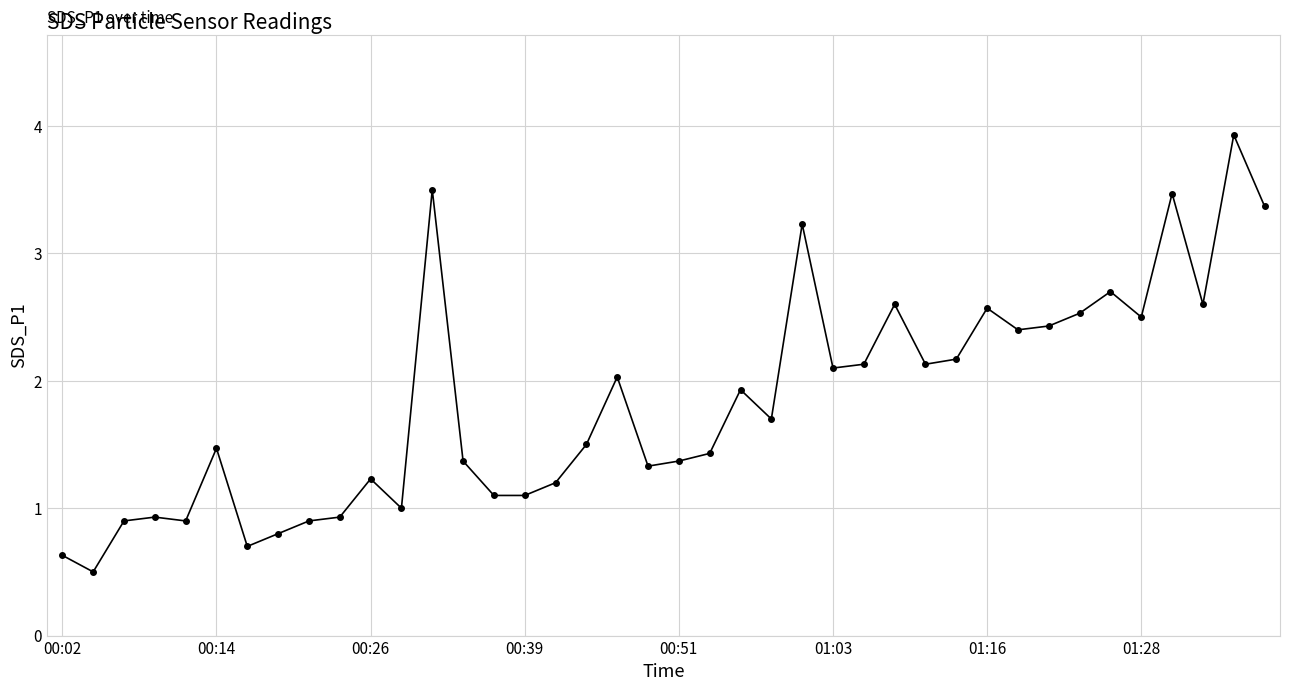

What is the difference between the maximum and second lowest values?

3.3